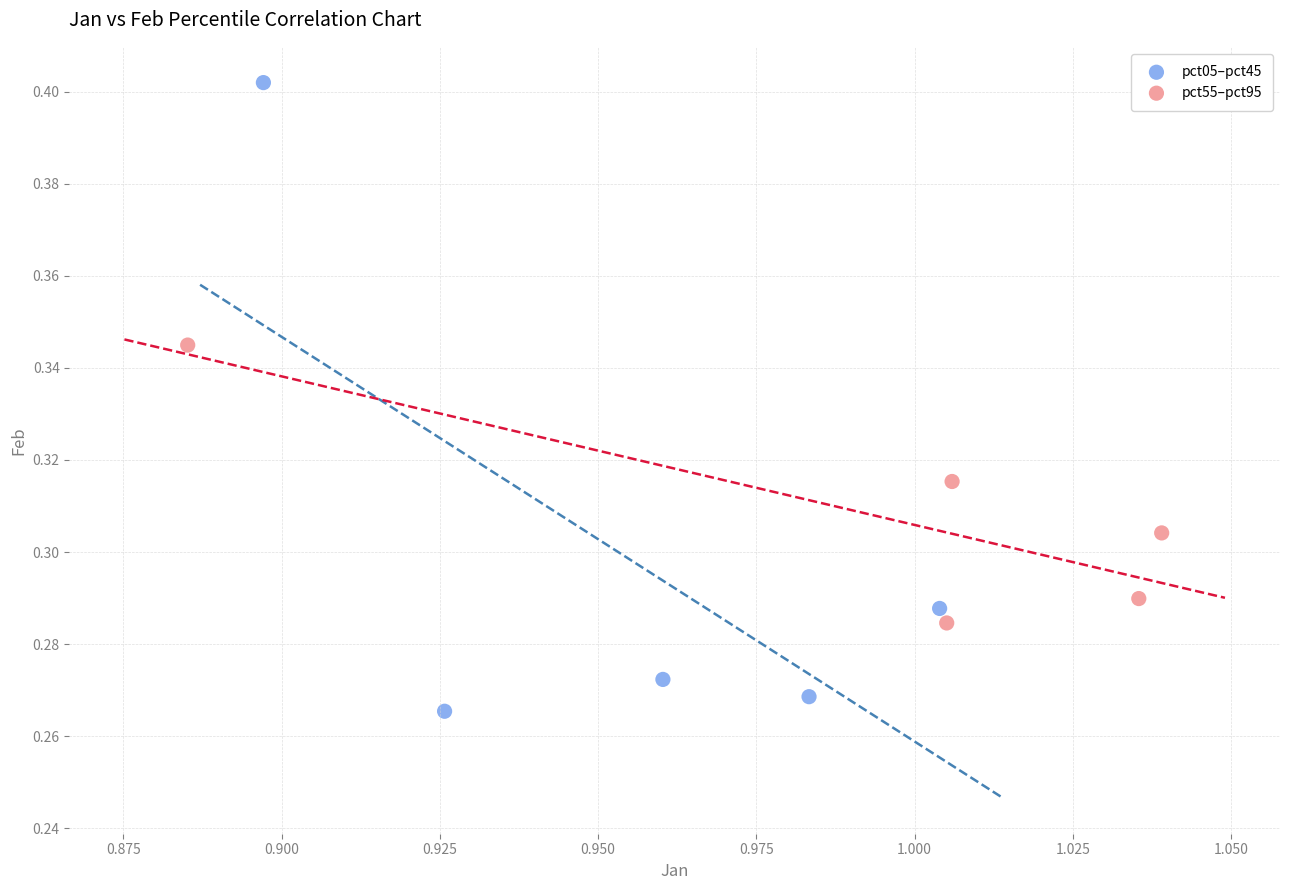

Which series reaches the maximum Y coordinate?

pct05–pct45